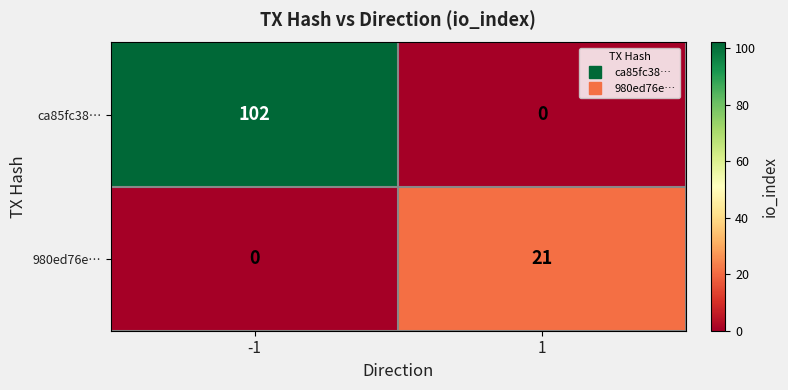

Reading left to right, list all the values displayed in this chart.

ca85fc38…: 102	0
980ed76e…: 0	21